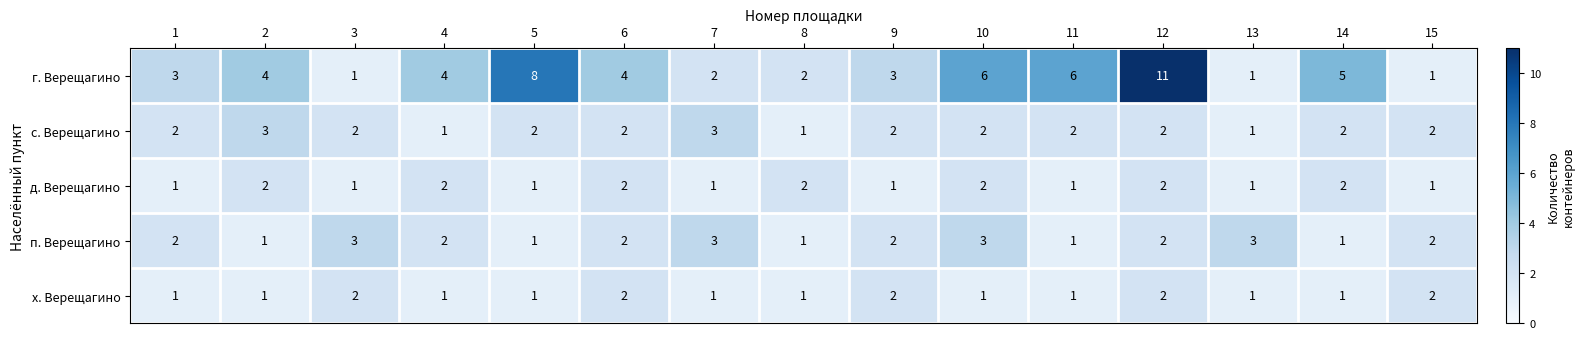

What is the sum of the г. Верещагино values at 15 and 7?

3